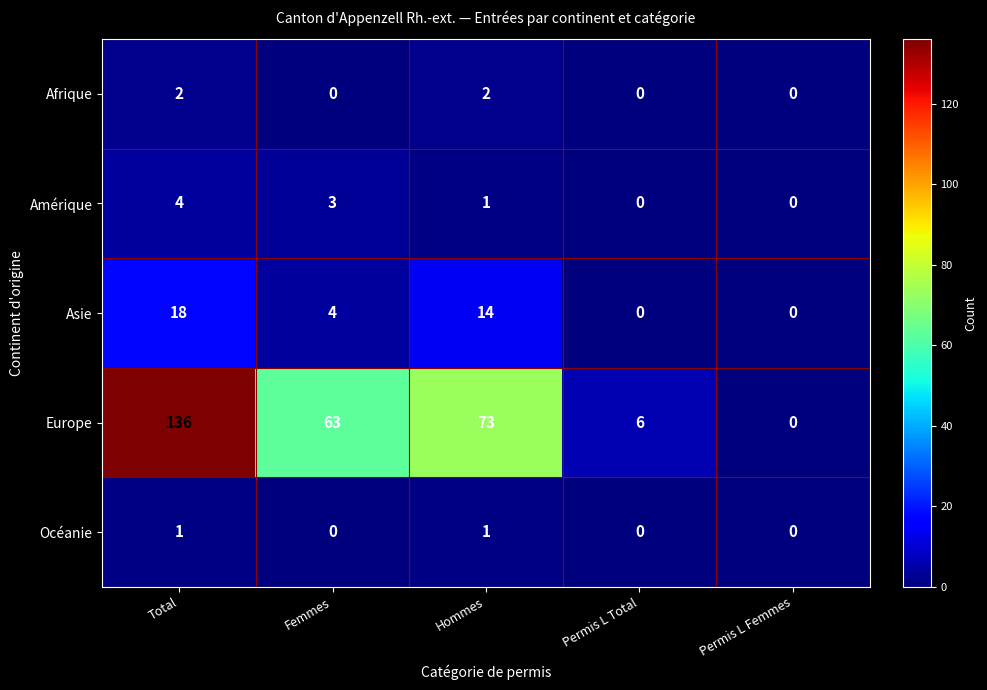

List the series in order of their peak value, lowest first.

Océanie, Afrique, Amérique, Asie, Europe